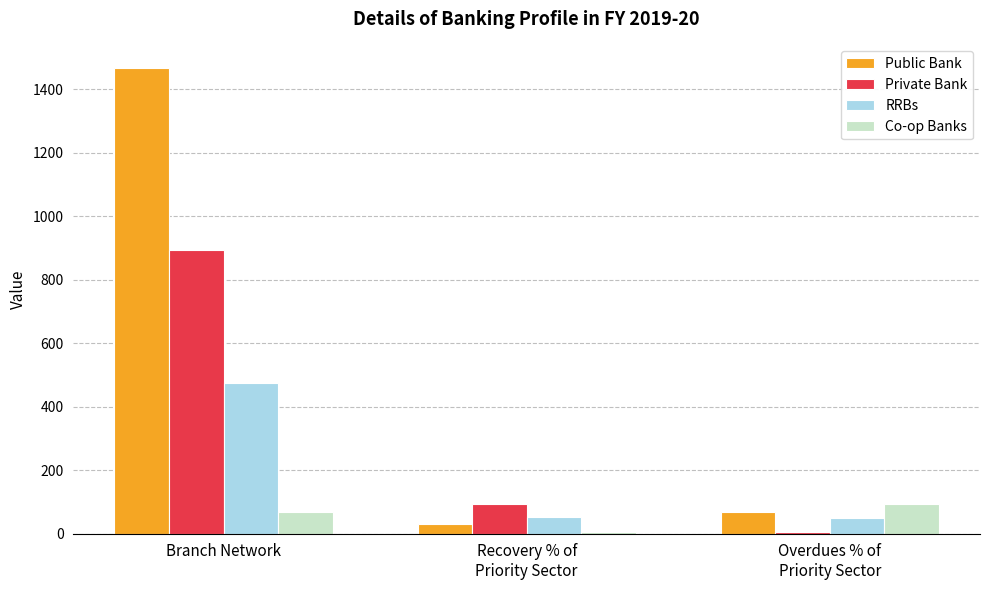

Which series has the widest spread of values?

Public Bank